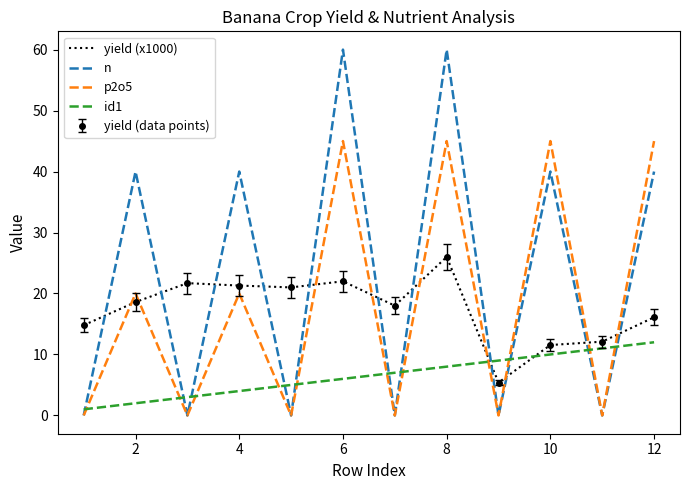

Which series has the widest spread of values?

n